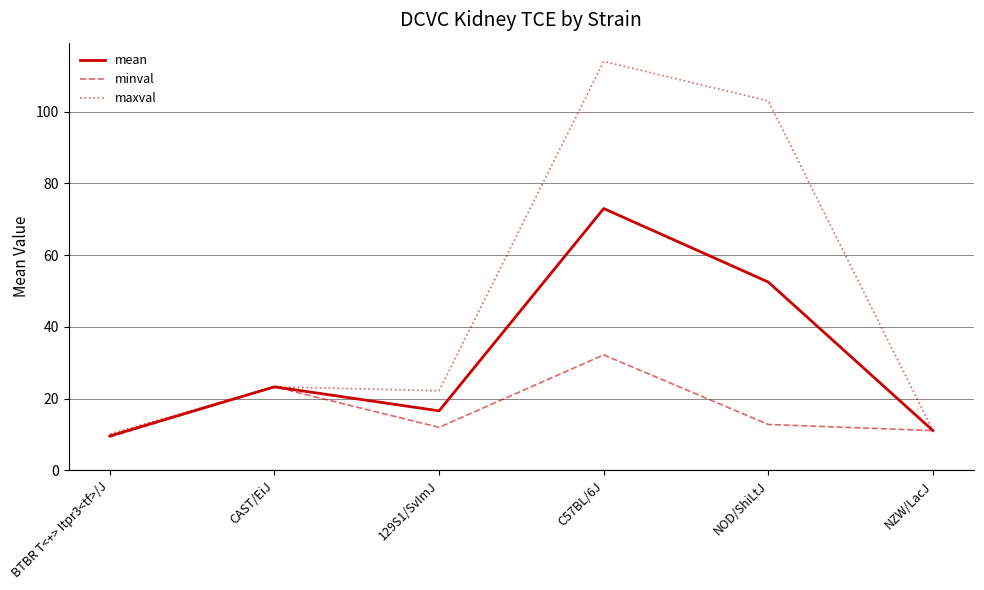

What is the total value across all series at NOD/ShiLtJ?

168.3